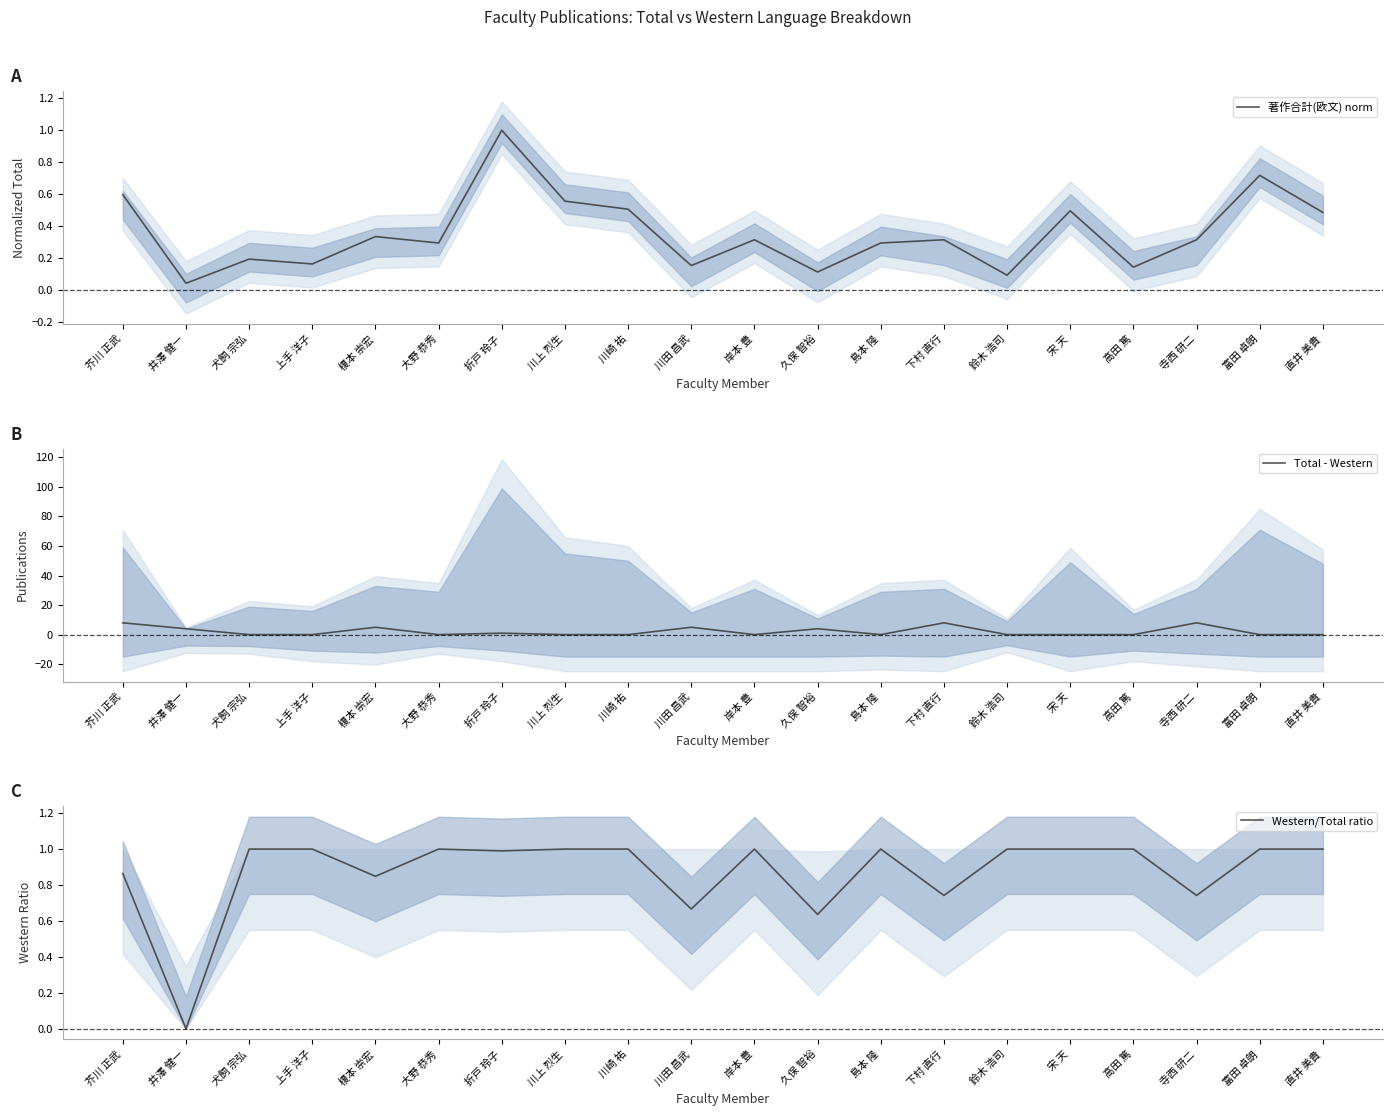

How many interior local valleys does the Total - Western series have?

3